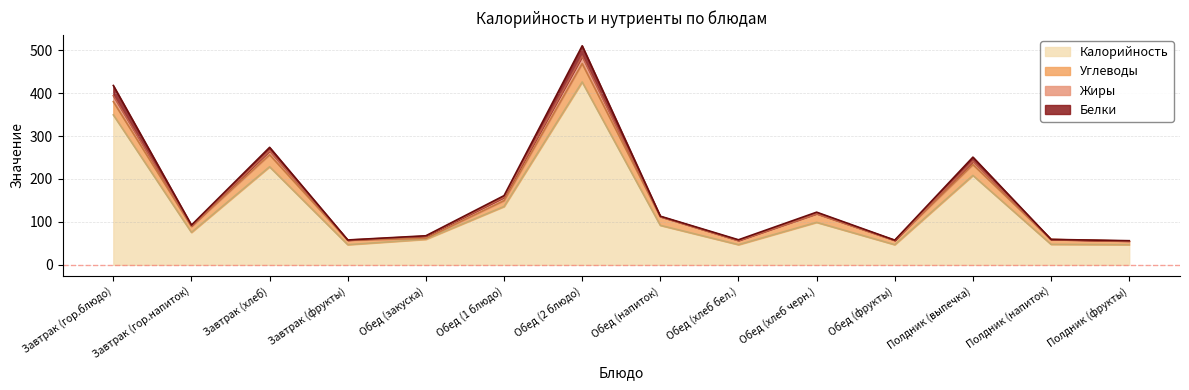

What is the label of the 9th point from the left?

Обед (хлеб бел.)